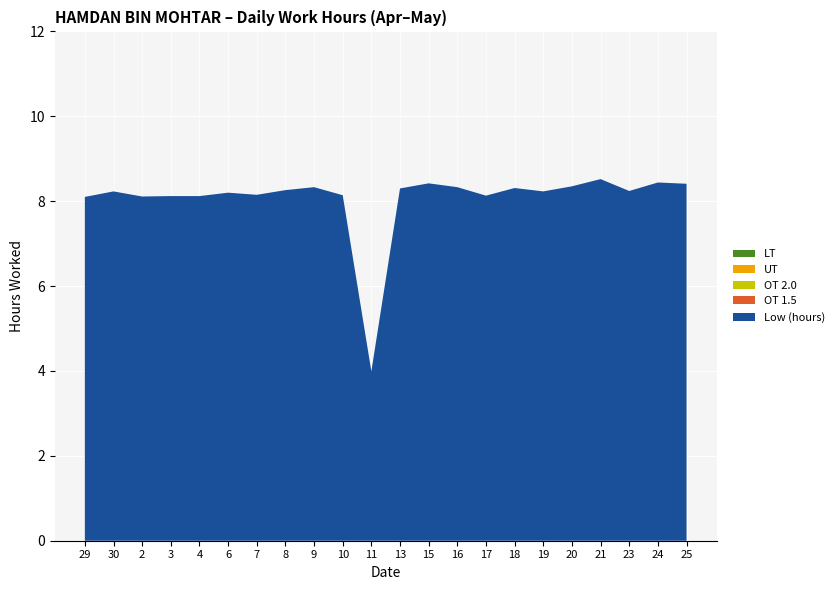

Reading right to left, extract all data points from this chart.

Low (hours): 25=8.4	24=8.4	23=8.2	21=8.5	20=8.3	19=8.2	18=8.3	17=8.1	16=8.3	15=8.4	13=8.3	11=4.0	10=8.1	9=8.3	8=8.3	7=8.2	6=8.2	4=8.1	3=8.1	2=8.1	30=8.2	29=8.1
OT 1.5: 25=0.0	24=0.0	23=0.0	21=0.0	20=0.0	19=0.0	18=0.0	17=0.0	16=0.0	15=0.0	13=0.0	11=0.0	10=0.0	9=0.0	8=0.0	7=0.0	6=0.0	4=0.0	3=0.0	2=0.0	30=0.0	29=0.0
OT 2.0: 25=0.0	24=0.0	23=0.0	21=0.0	20=0.0	19=0.0	18=0.0	17=0.0	16=0.0	15=0.0	13=0.0	11=0.0	10=0.0	9=0.0	8=0.0	7=0.0	6=0.0	4=0.0	3=0.0	2=0.0	30=0.0	29=0.0
UT: 25=0.0	24=0.0	23=0.0	21=0.0	20=0.0	19=0.0	18=0.0	17=0.0	16=0.0	15=0.0	13=0.0	11=0.0	10=0.0	9=0.0	8=0.0	7=0.0	6=0.0	4=0.0	3=0.0	2=0.0	30=0.0	29=0.0
LT: 25=0.0	24=0.0	23=0.0	21=0.0	20=0.0	19=0.0	18=0.0	17=0.0	16=0.0	15=0.0	13=0.0	11=0.0	10=0.0	9=0.0	8=0.0	7=0.0	6=0.0	4=0.0	3=0.0	2=0.0	30=0.0	29=0.0